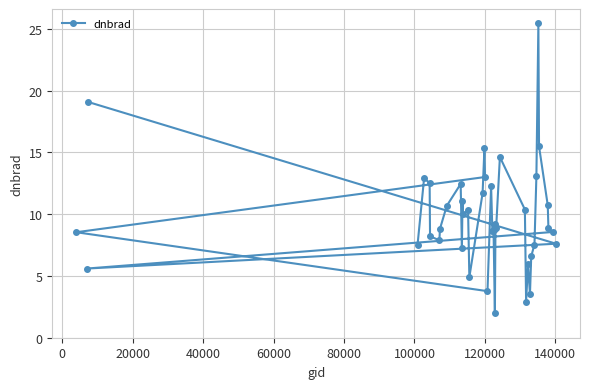

What is the average value?

9.8